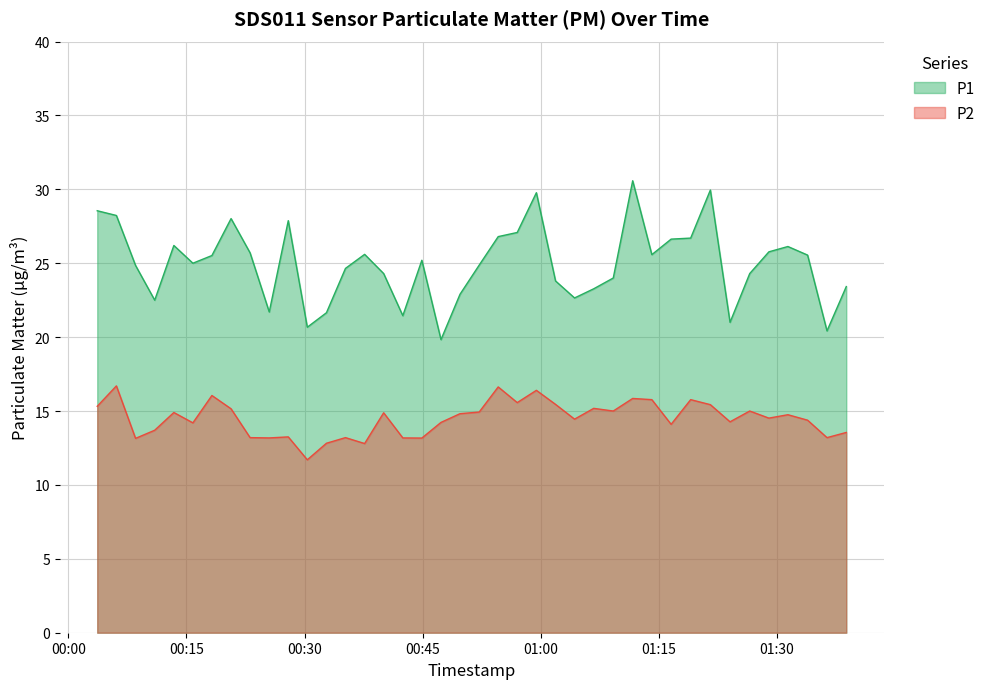

In P2, how many points are lower than both neighbors (excluding endpoints)?

13